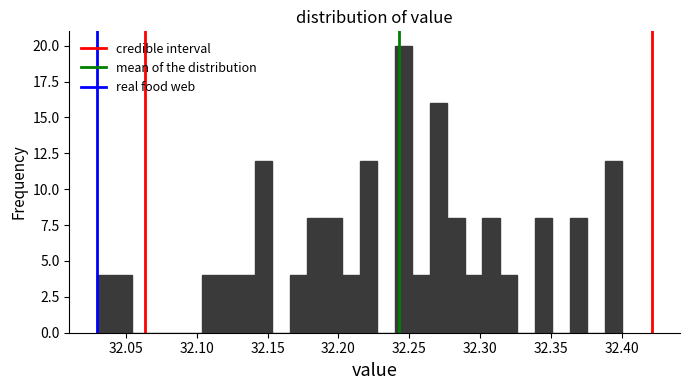

Read against the x-axis, roughly where is the centre of the tallest bar?

32.245